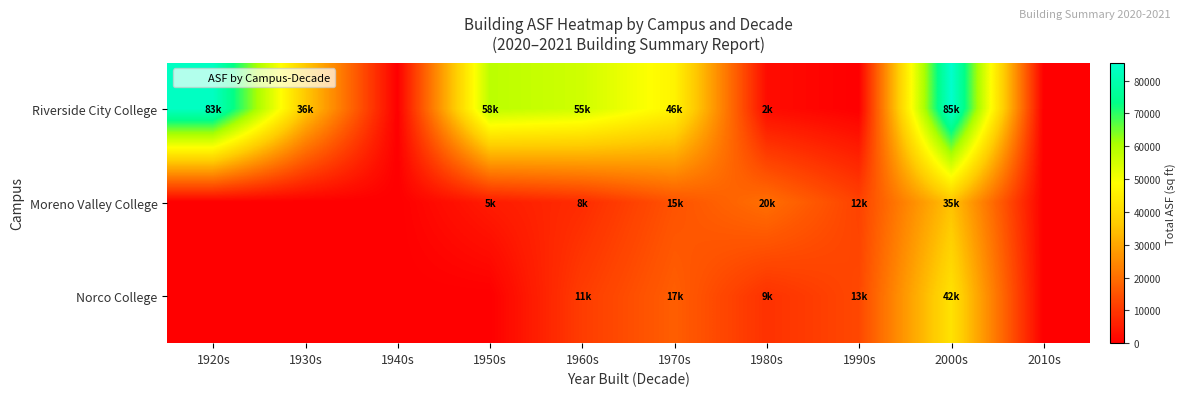

Which series has the widest spread of values?

Riverside City College